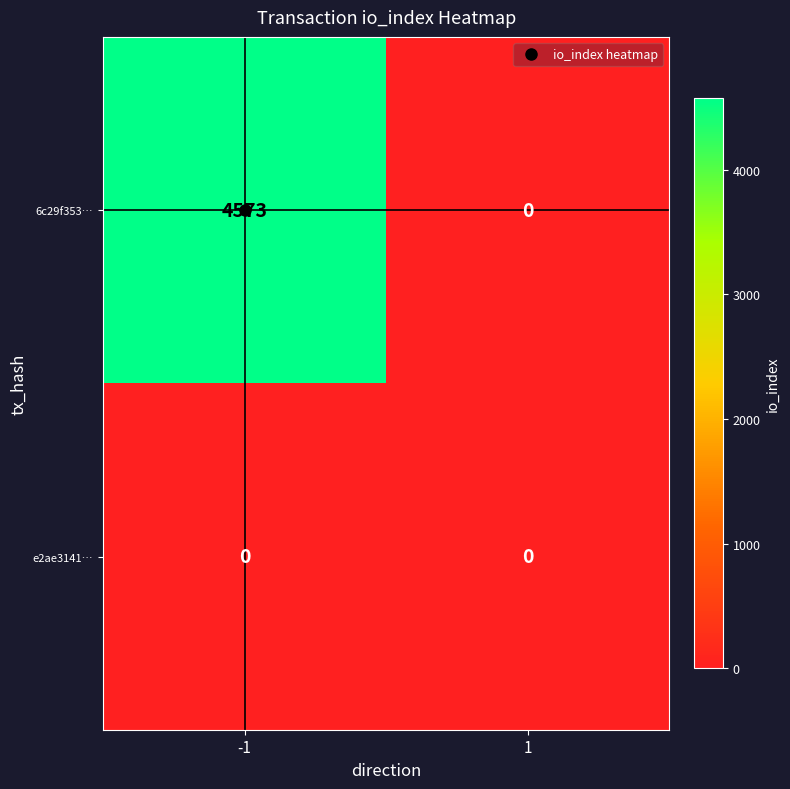

The value of 6c29f353… at 1 is 0. True or false?

True